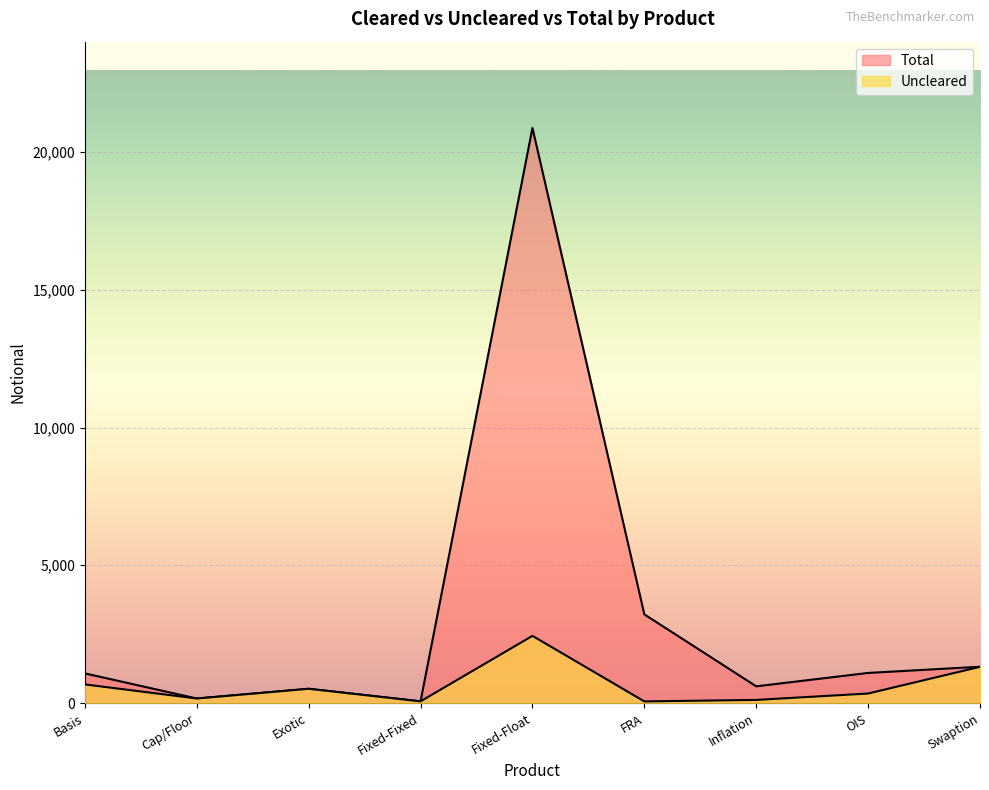

In Uncleared, how many points are higher than both neighbors (excluding endpoints)?

2